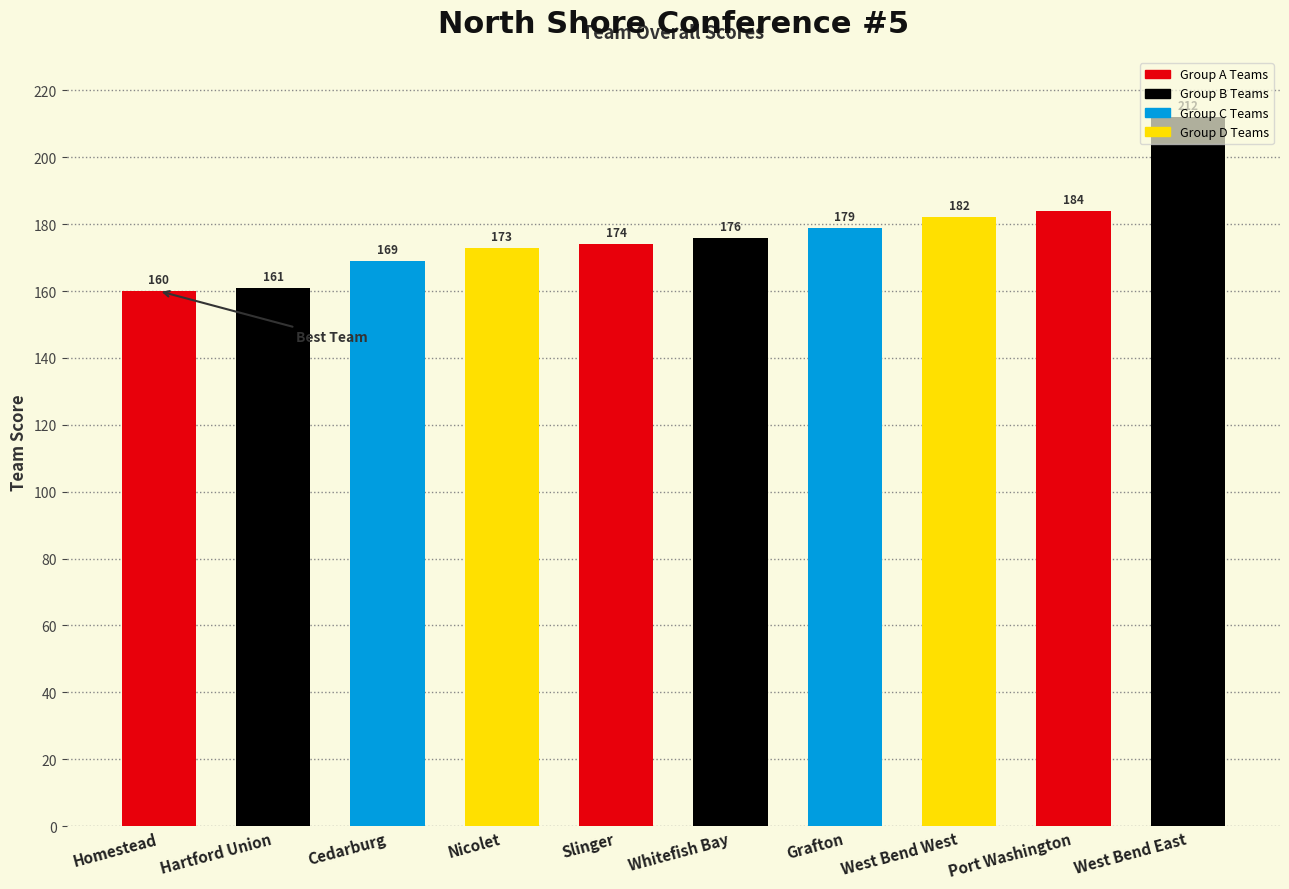

Which category has the lowest value across all series?

Homestead